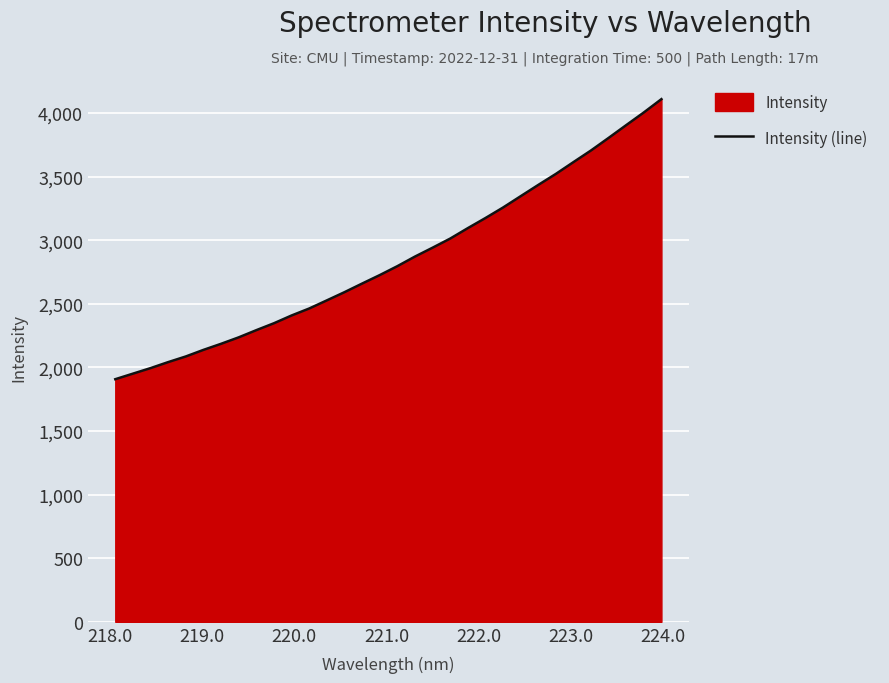

What is the difference between the maximum and minimum values?

2201.7